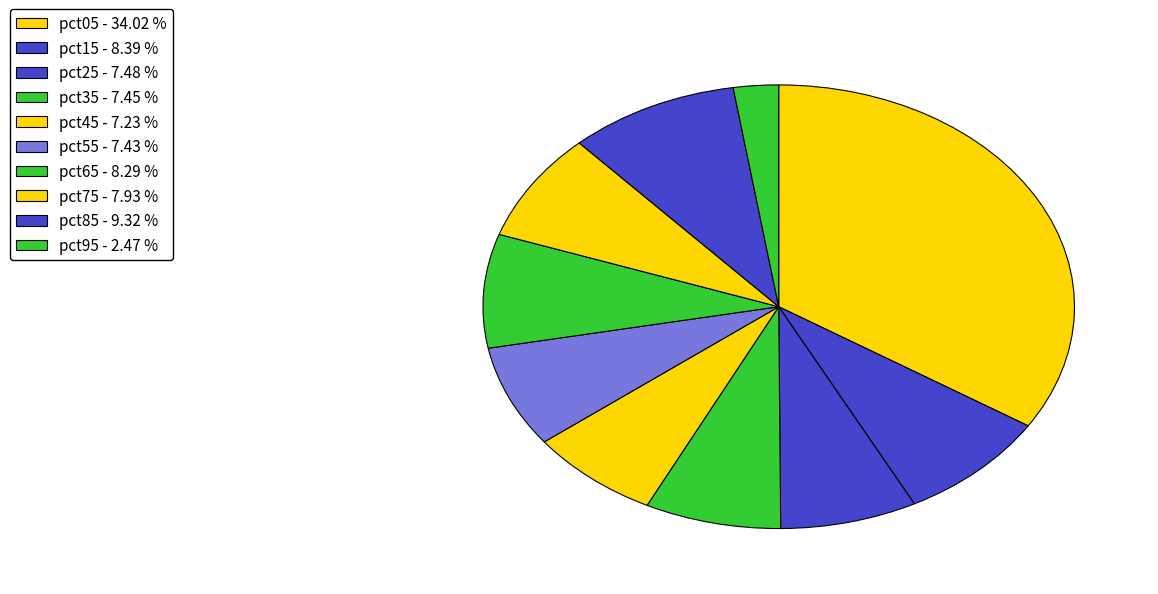

Does pct95 represent more than half of the total?

No